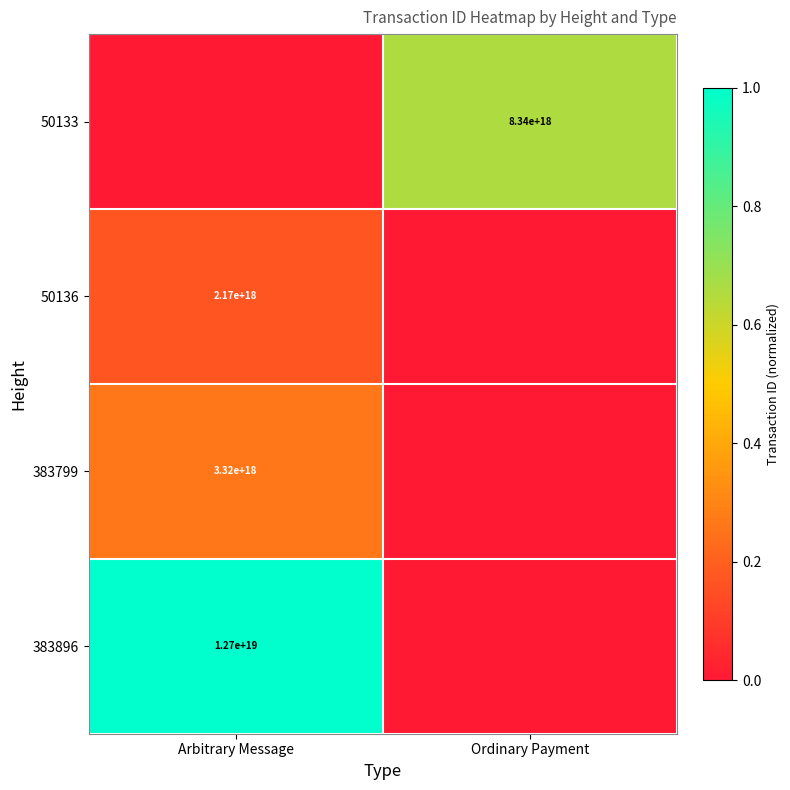

Is it true that 383799 equals 1158004471629741312 at Arbitrary Message?

False